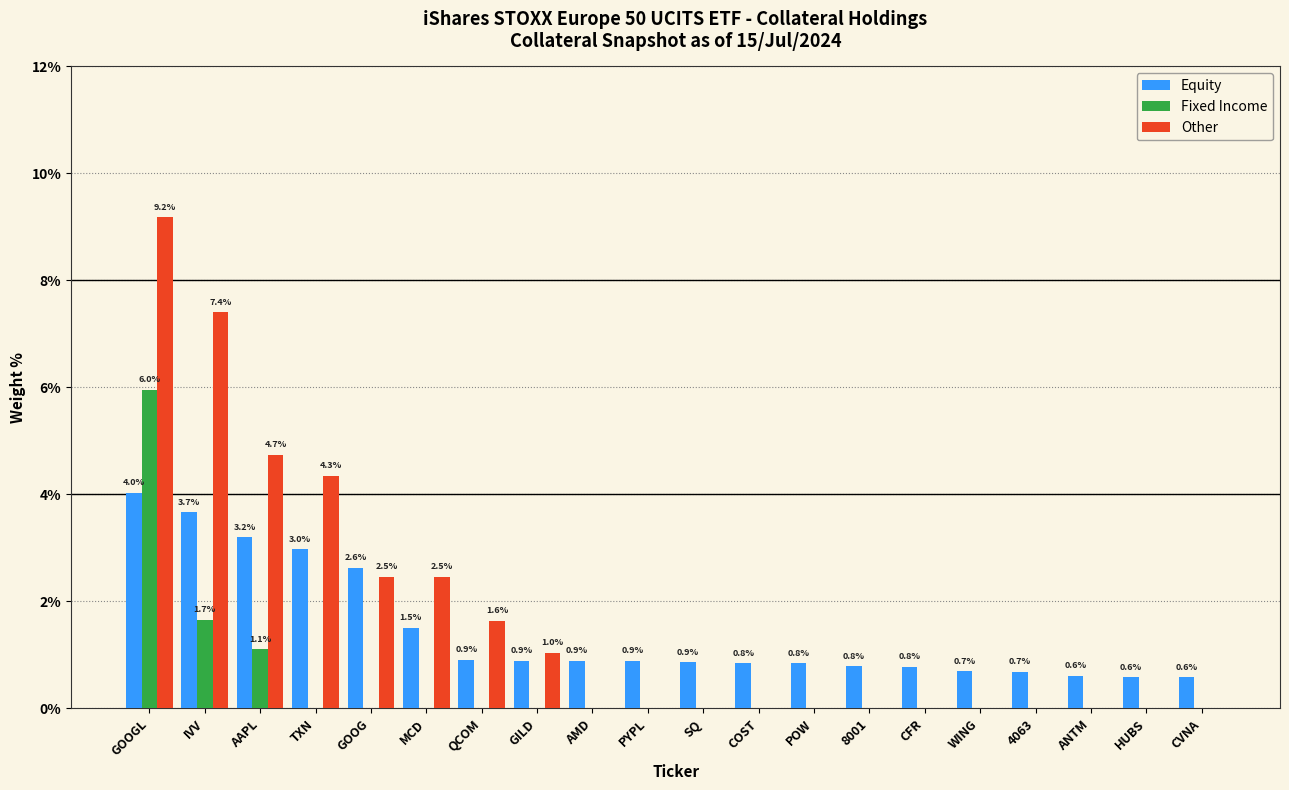

Count the number of categories in the chart.

20